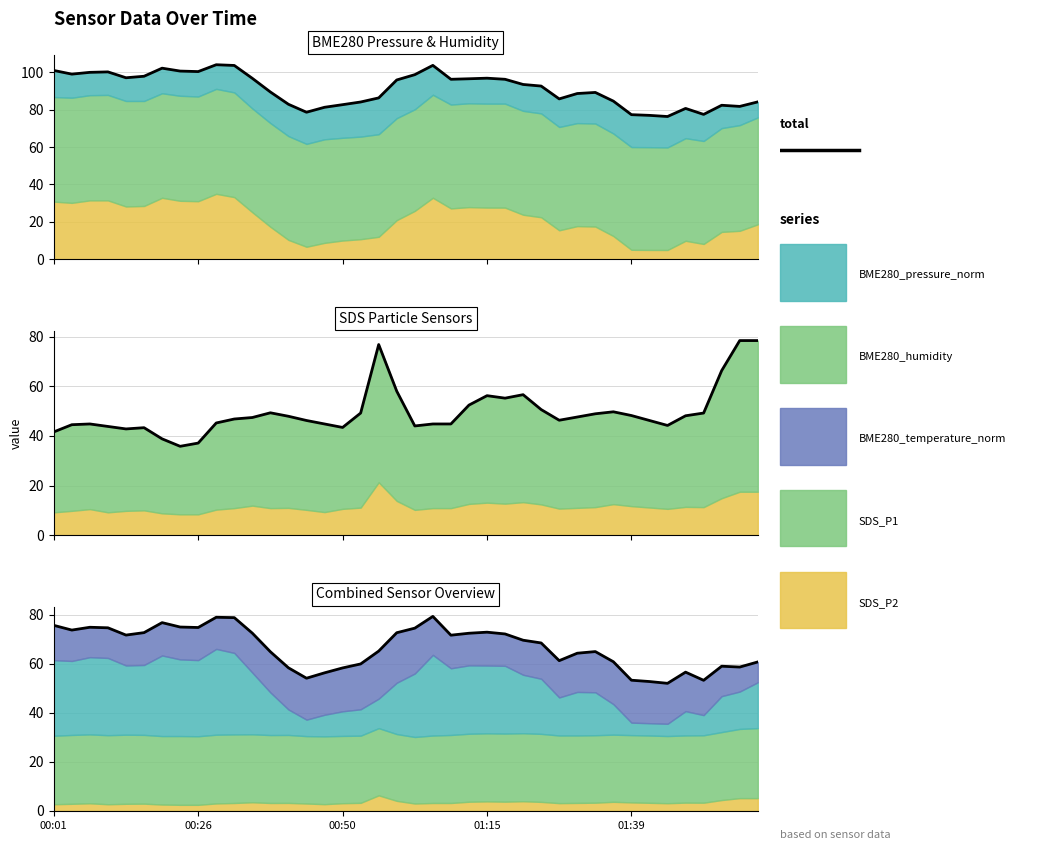

What position from the left is 01:15?

4